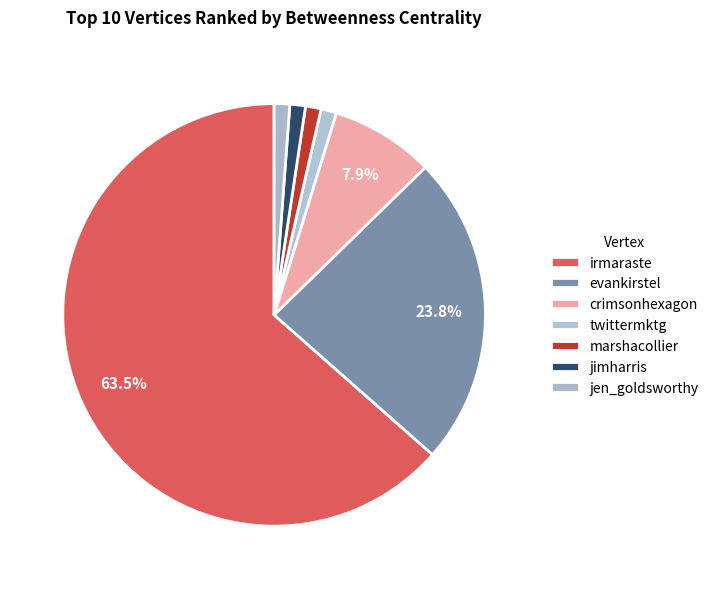

How many segments does this pie chart have?

7